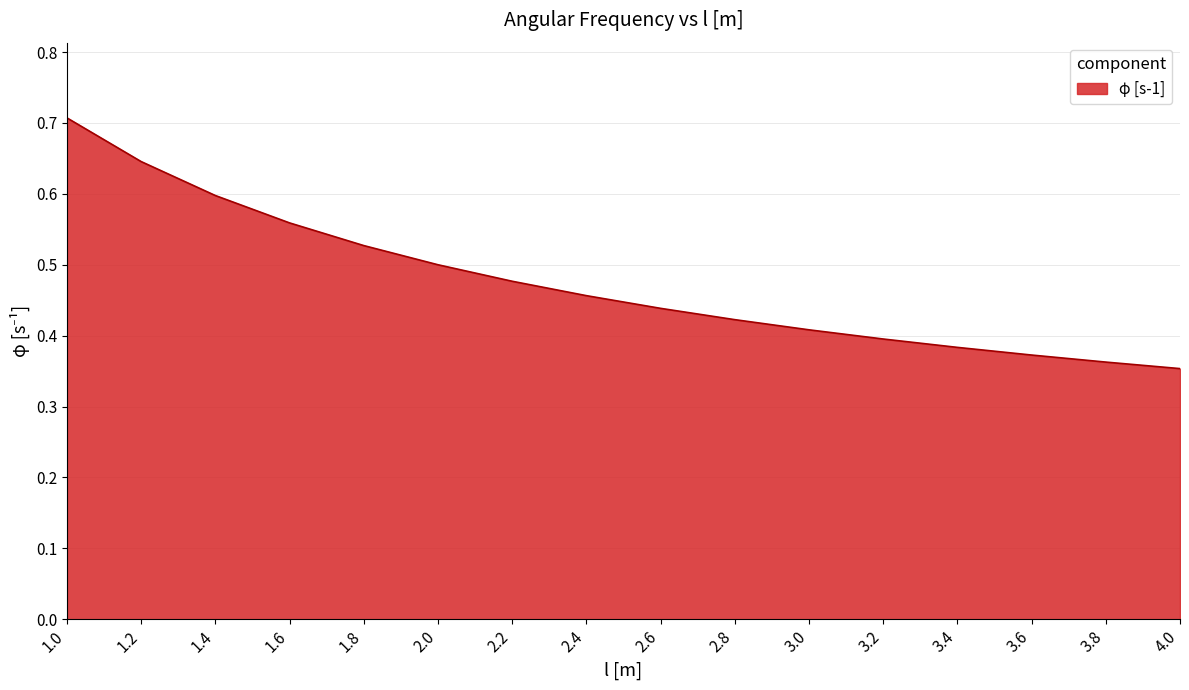

What is the change in value from 2.4 to 3.2?

-0.1